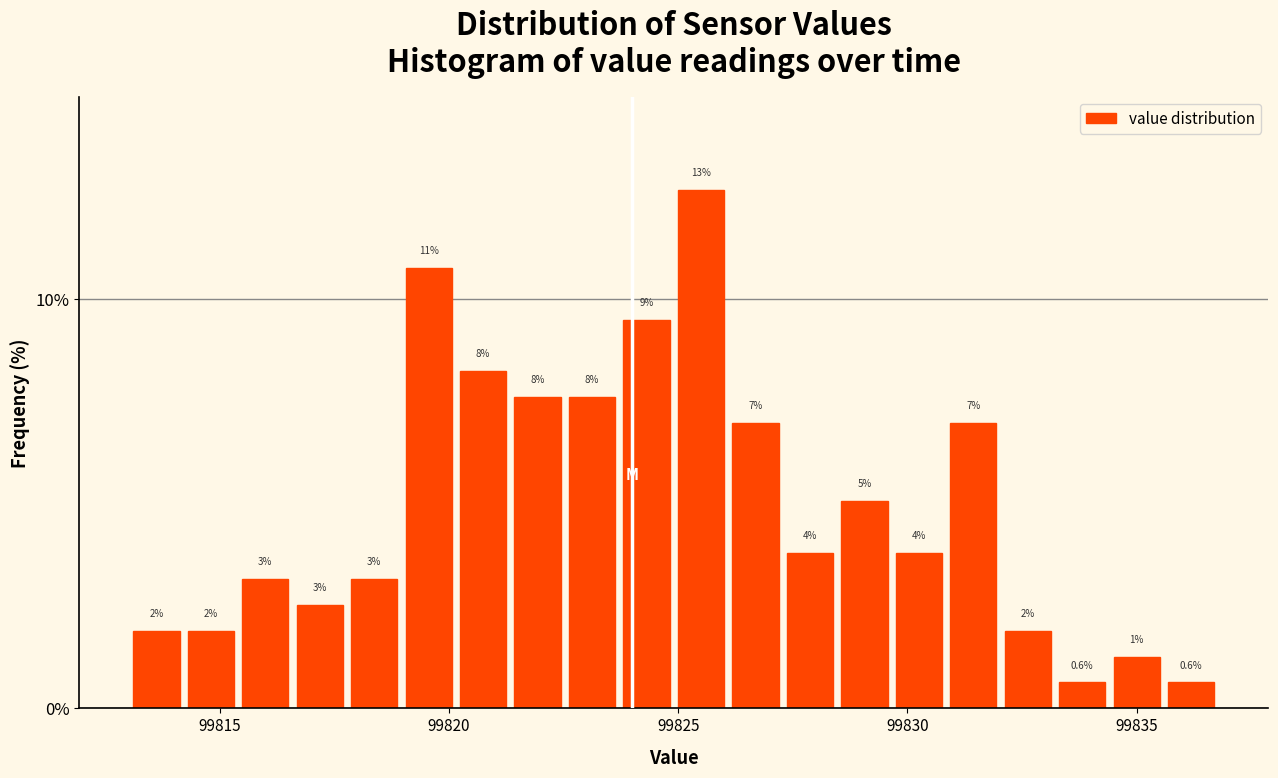

Around what value on the x-axis is the tallest bar? Give the approximate position of its centre, as read against the axis.

99825.5